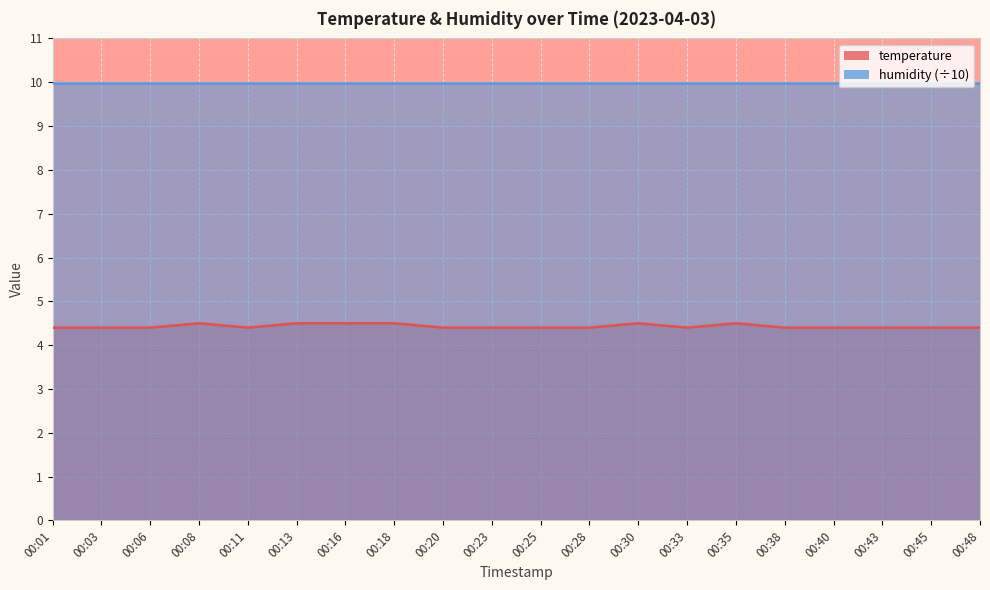

List the labels in order of value, smallest first.

00:01, 00:03, 00:06, 00:11, 00:20, 00:23, 00:25, 00:28, 00:33, 00:38, 00:40, 00:43, 00:45, 00:48, 00:08, 00:13, 00:16, 00:18, 00:30, 00:35